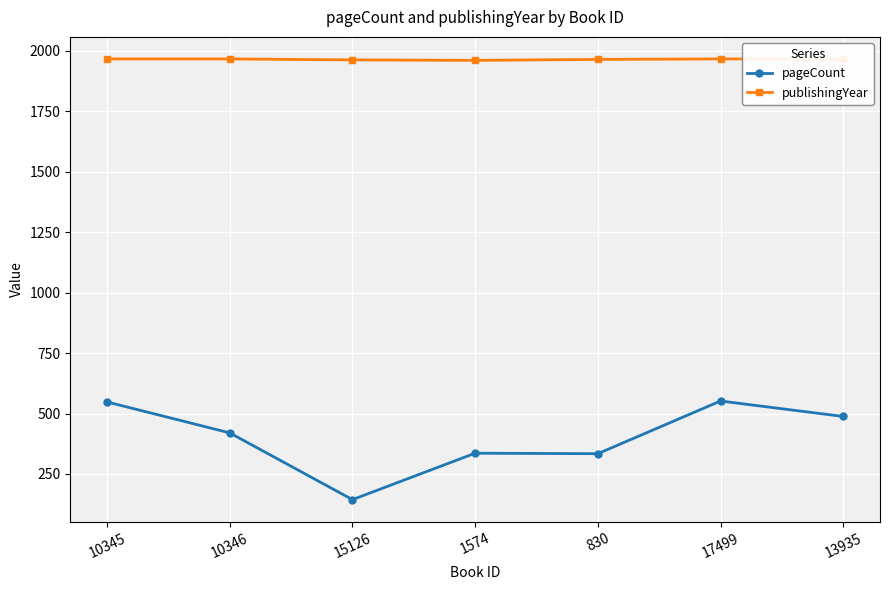

True or false: pageCount and publishingYear intersect in this chart.

False